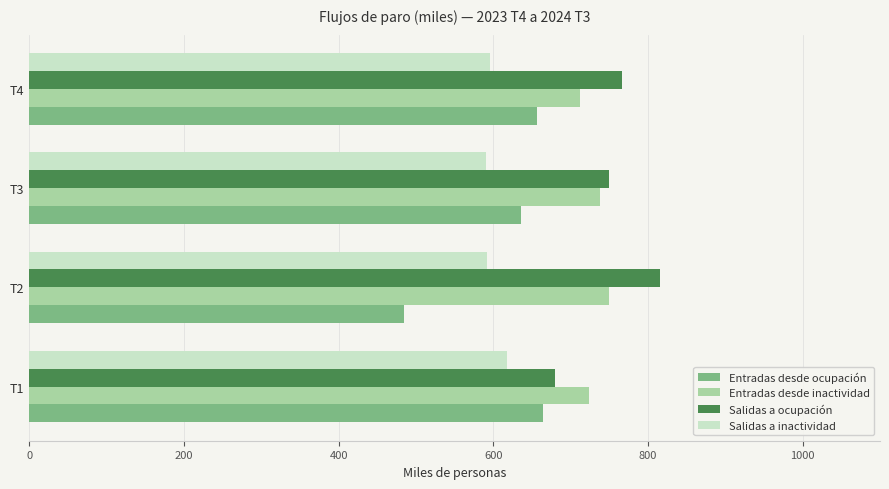

What is the difference between the highest and lowest values at T1?

106.0